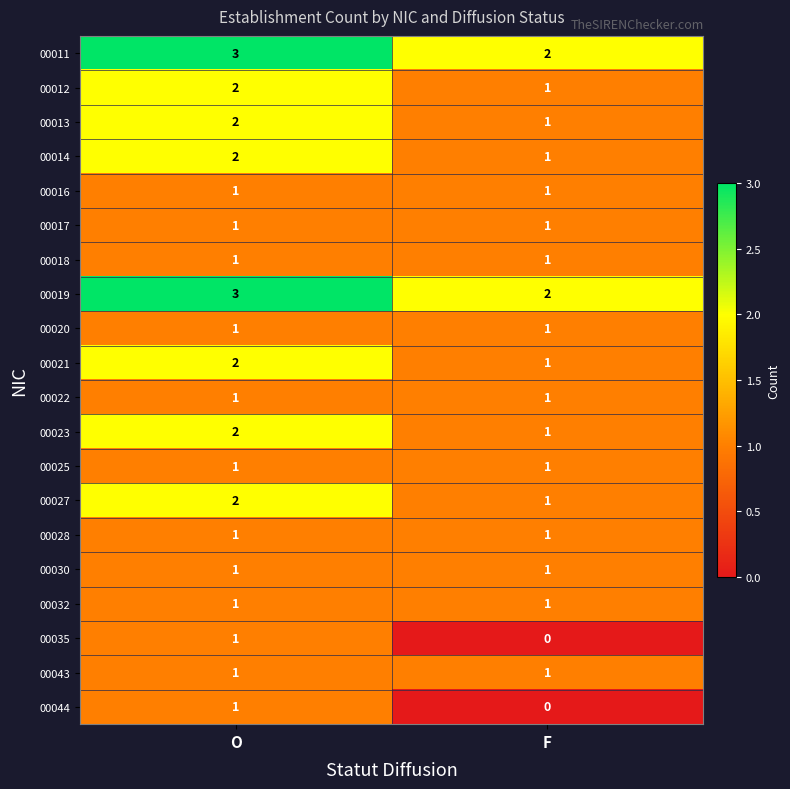

The value of 00016 at O is 2. True or false?

False